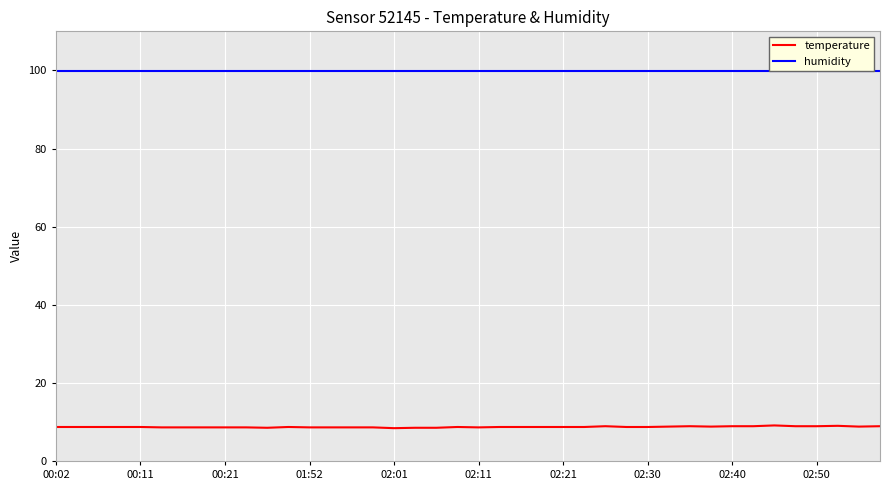

Count the number of data series in this chart.

2